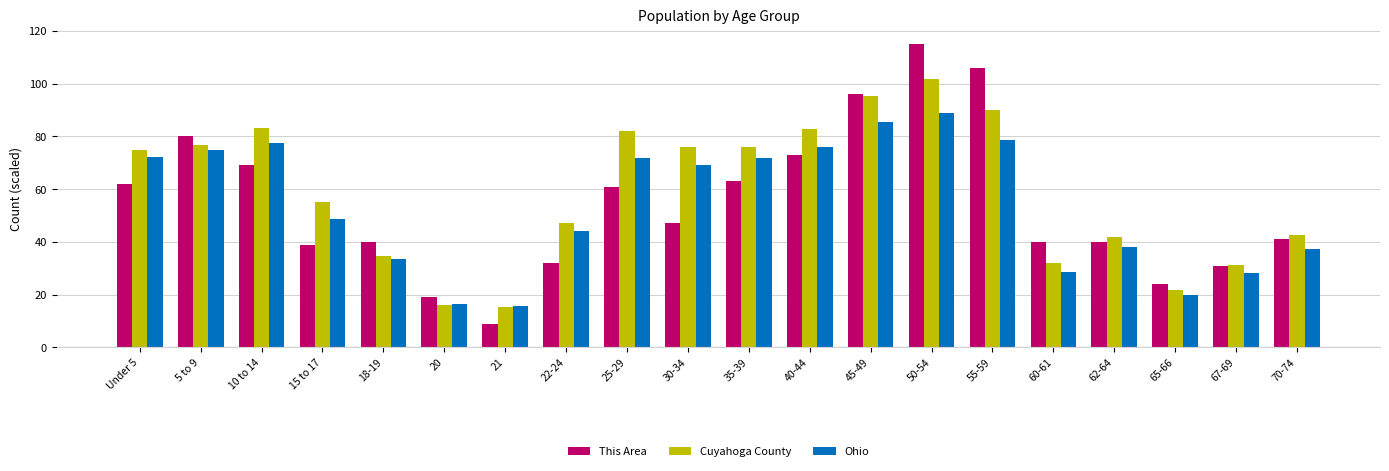

What are all the series names shown in the legend?

This Area, Cuyahoga County, Ohio